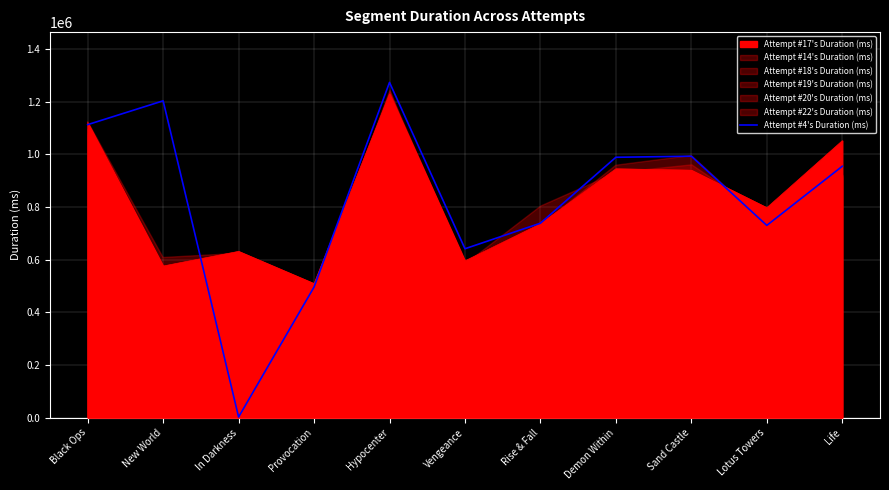

What position from the left is Vengeance?

6